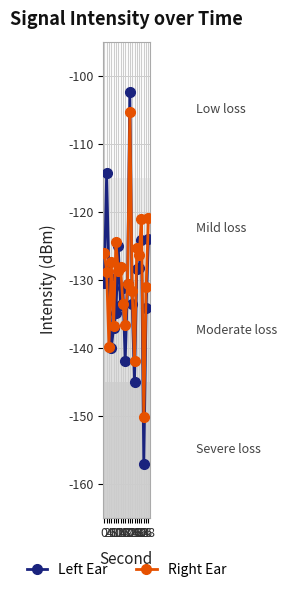

At which category does Left Ear reach its first local valley?

6